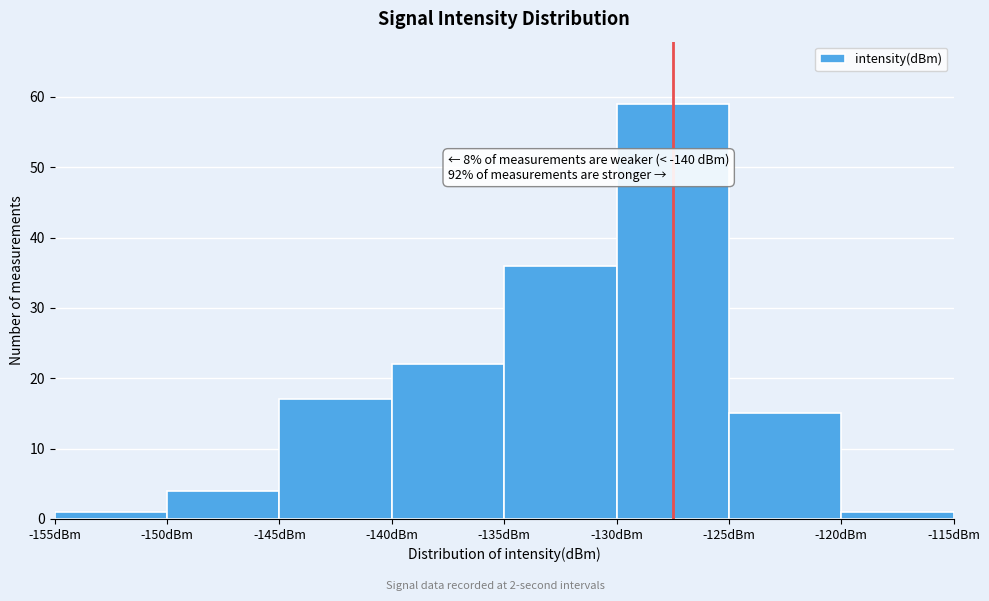

Which range on the x-axis has the tallest bar?

-130 to -125